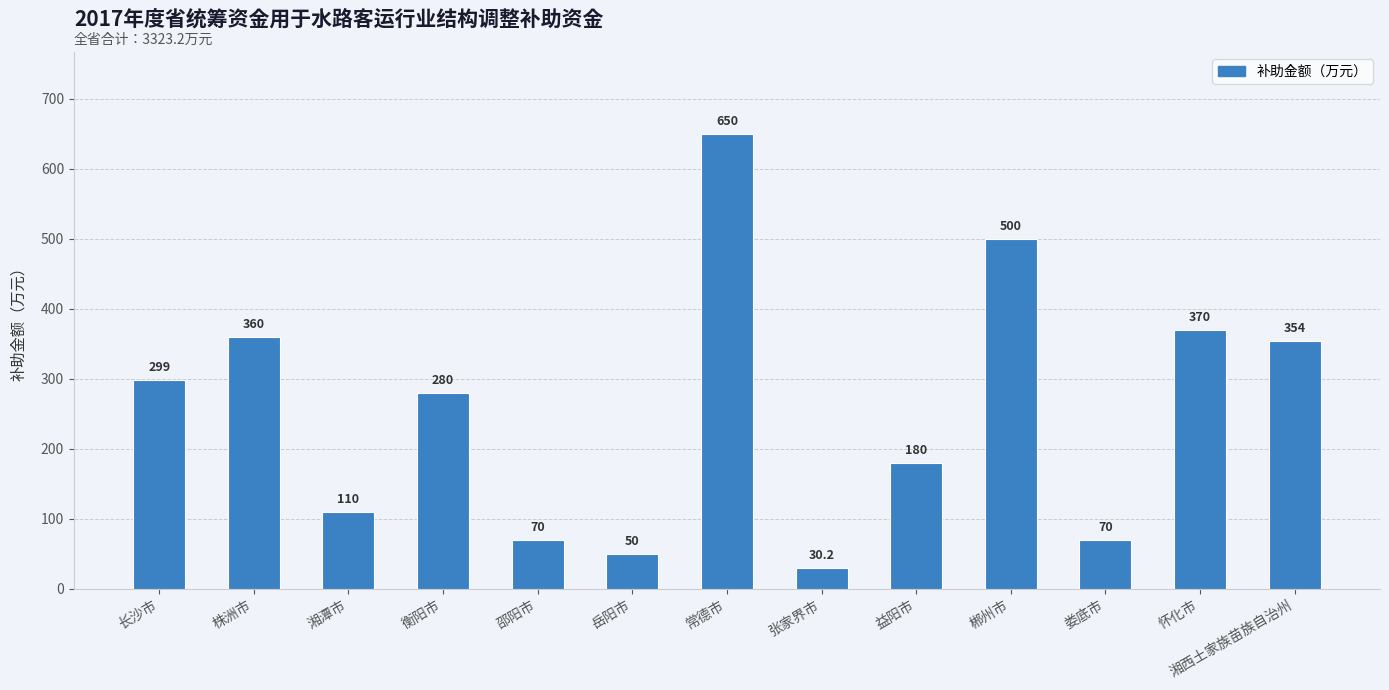

What is the sum of the values at 郴州市 and 衡阳市?

780.0